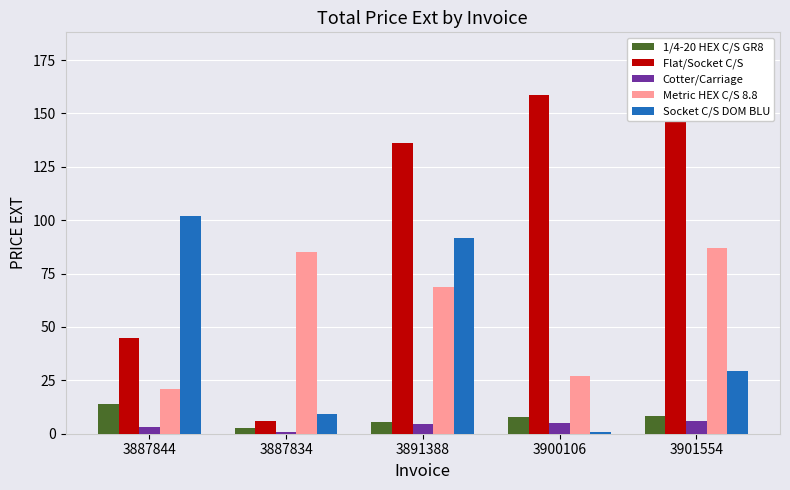

Between 3887834 and 3891388, which series saw the biggest shift?

Flat/Socket C/S